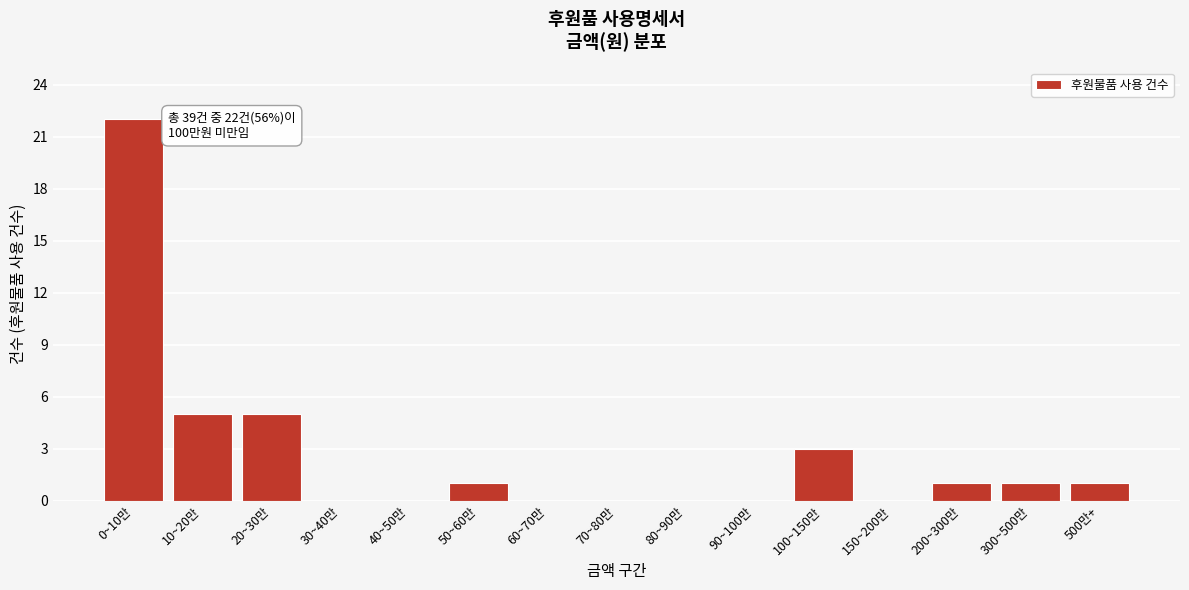

Reading left to right, what are all the values shown in this chart?

0~10만=22	10~20만=5	20~30만=5	30~40만=0	40~50만=0	50~60만=1	60~70만=0	70~80만=0	80~90만=0	90~100만=0	100~150만=3	150~200만=0	200~300만=1	300~500만=1	500만+=1